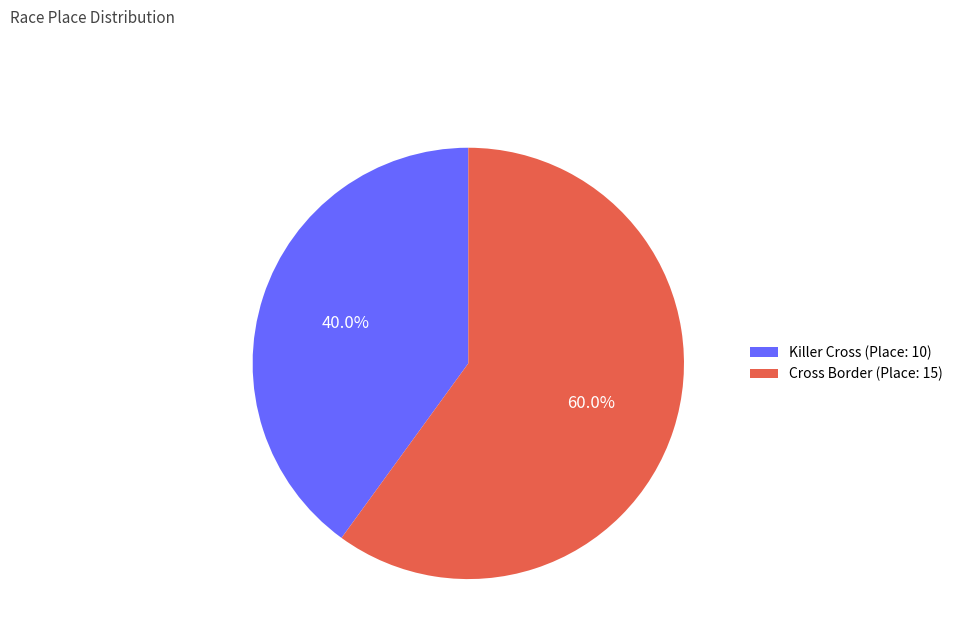

Approximately how many times larger is the value at Cross Border (Place: 15) compared to Killer Cross (Place: 10)?

1.5